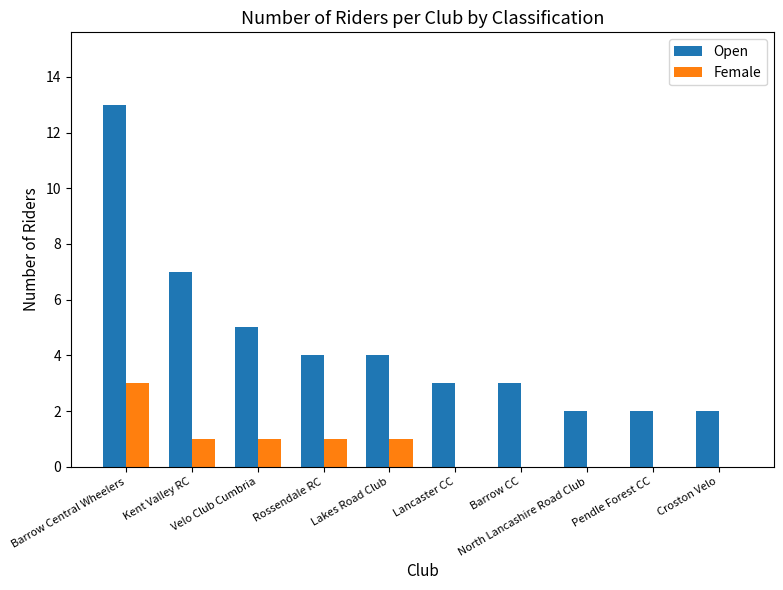

What is the sum of all Female values?

7